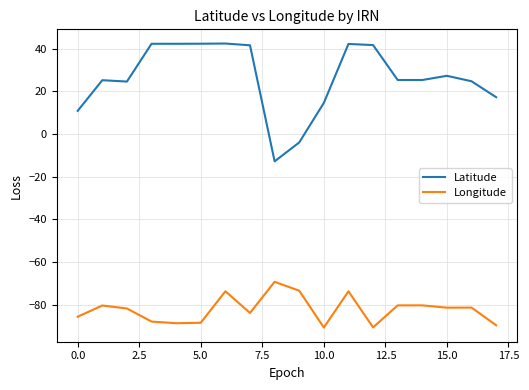

Which series has the largest total across all categories?

Latitude